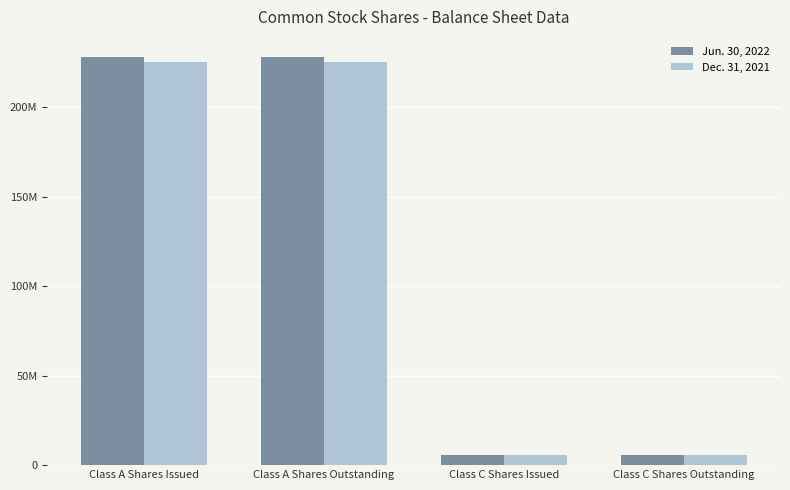

What are all the series names shown in the legend?

Jun. 30, 2022, Dec. 31, 2021